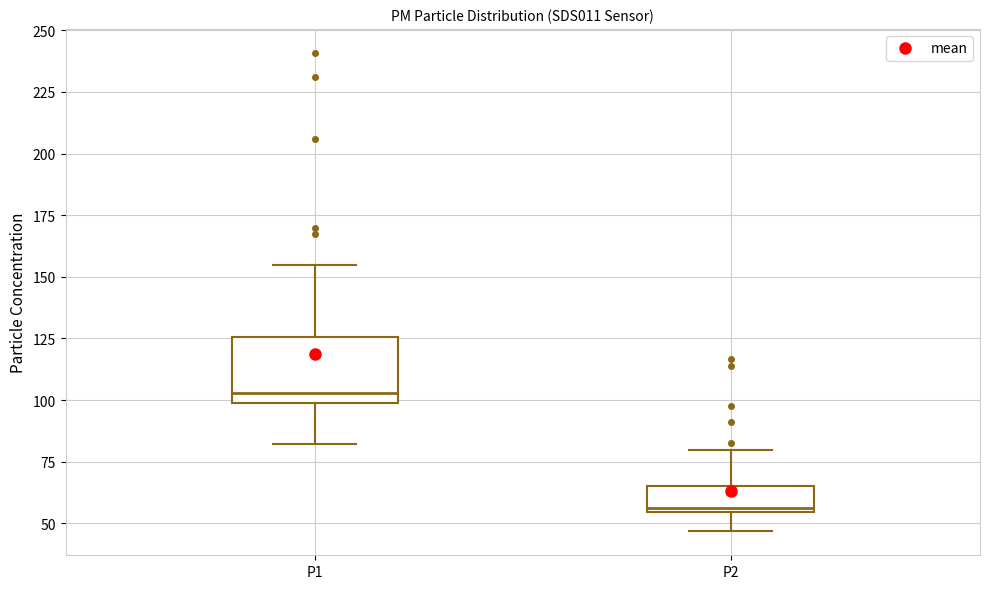

Reading left to right, read every box against the y-axis: the position of its median line, the range the box covers, and the ends of its whiskers. The values are not printed on the chart, so give them approximately, as read against the axis.

P1: median 105, box 100 to 125, whiskers 80 to 155
P2: median 55, box 55 to 65, whiskers 45 to 80